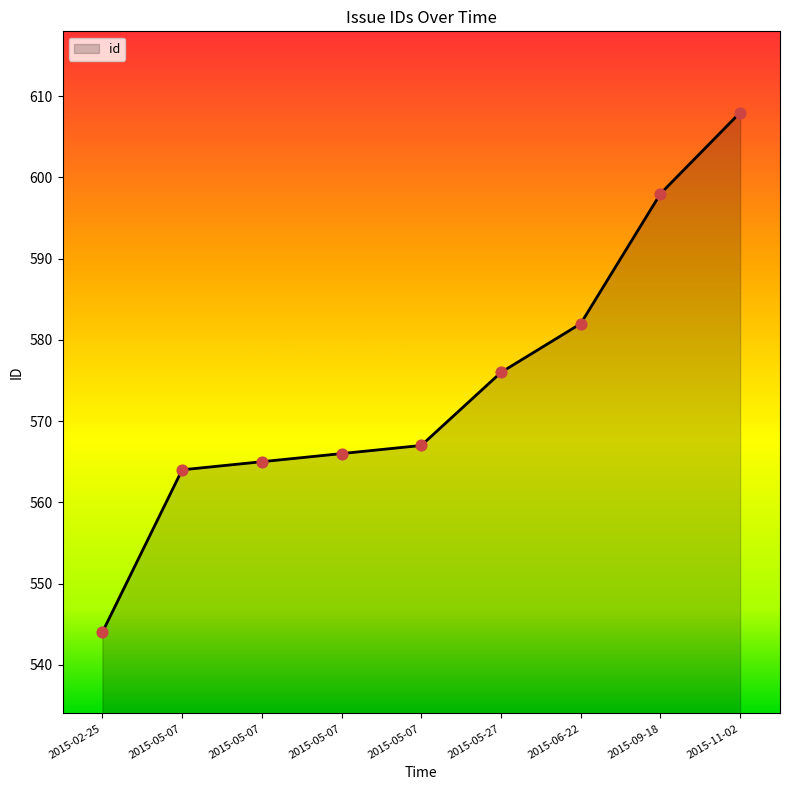

Is this an area chart (filled region under the line)?

Yes